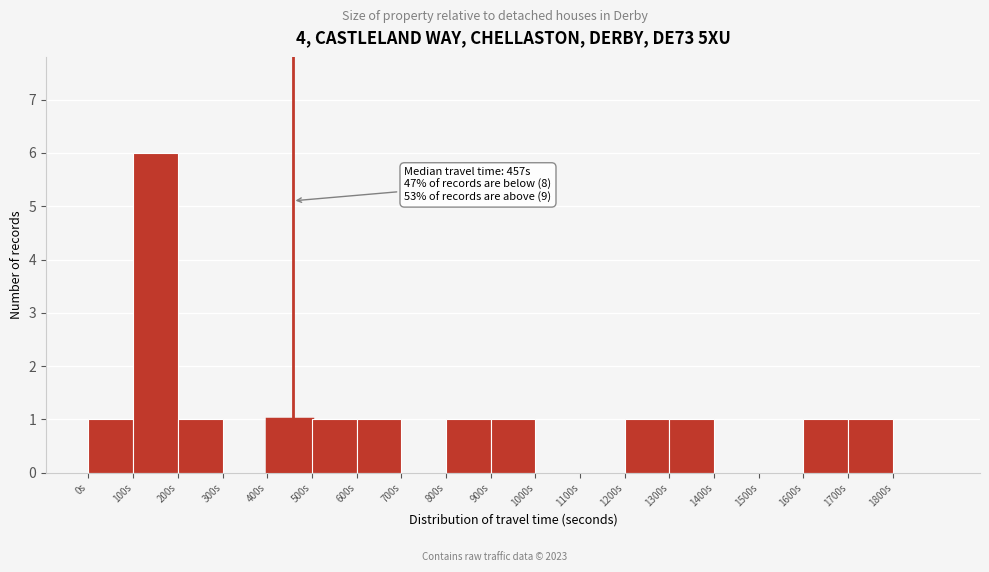

Which range on the x-axis has the tallest bar?

100 to 200